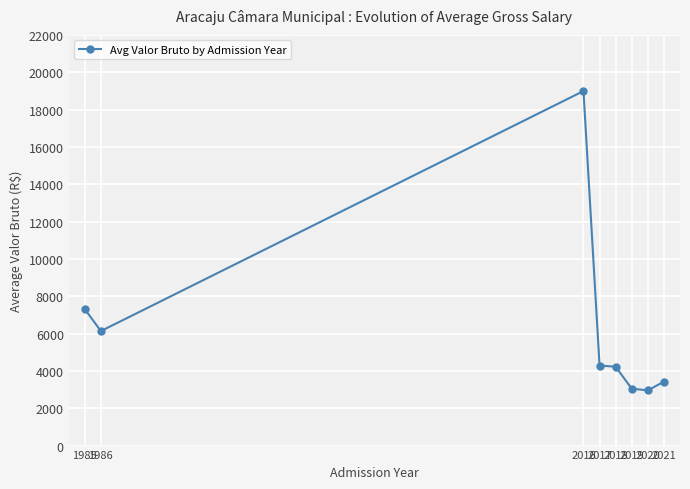

Is it true that the value at 2021 is 912.4?

False